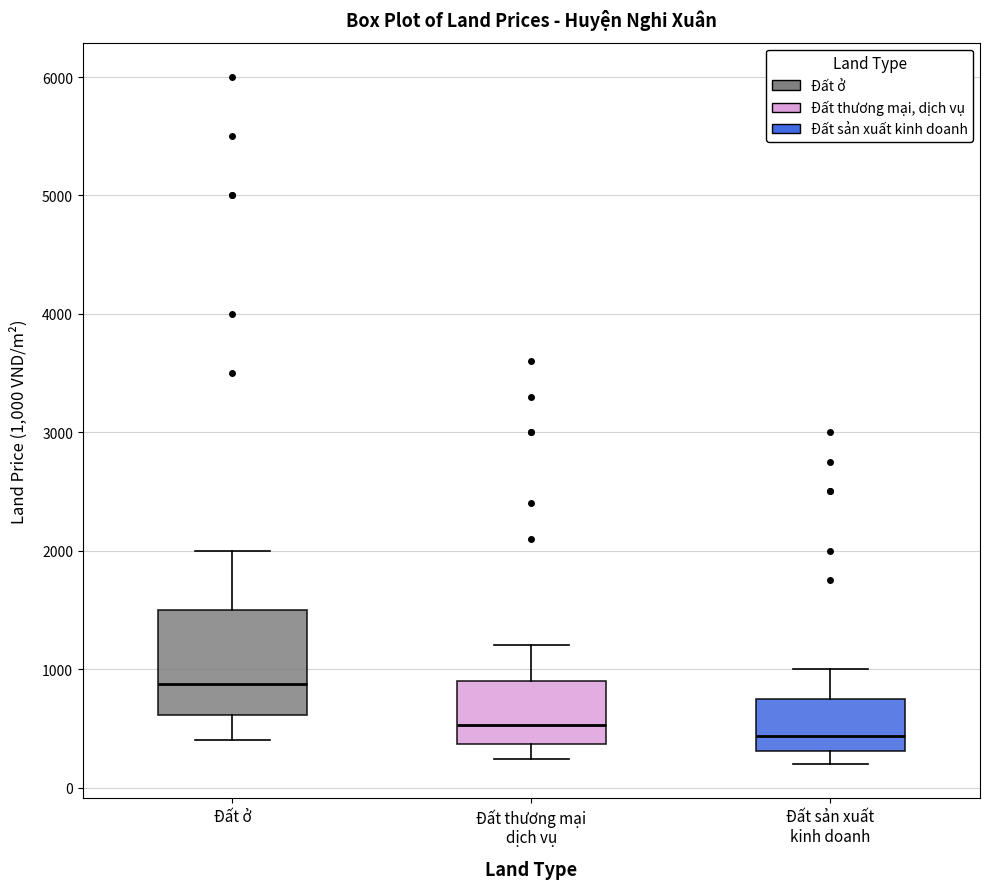

Comparing the boxes themselves (not the whiskers), which one is the tallest?

Đất ở